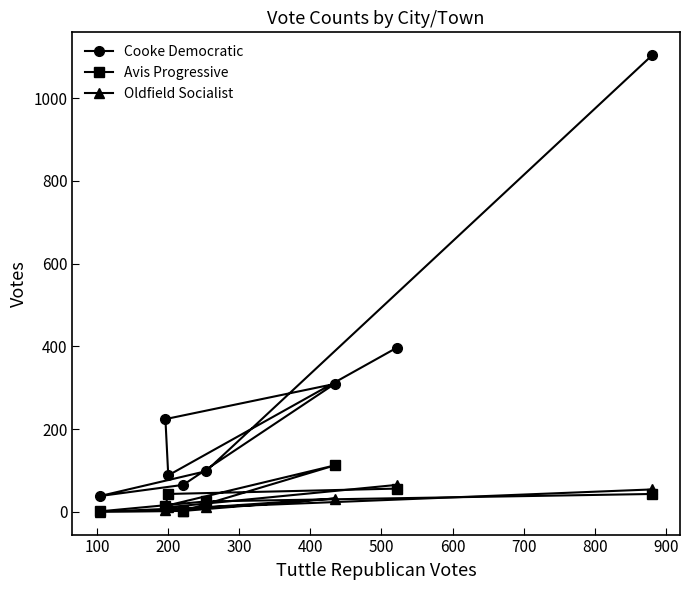

Rank the series by their maximum value, from lowest to highest.

Oldfield Socialist, Avis Progressive, Cooke Democratic